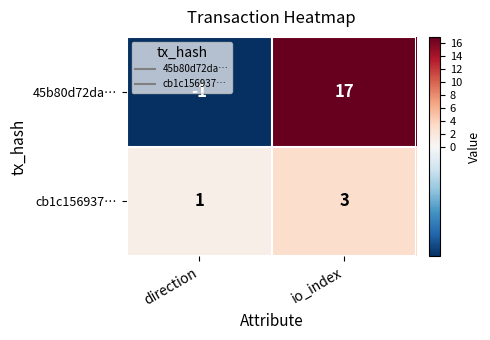

At which category is the sum across all series the highest?

io_index